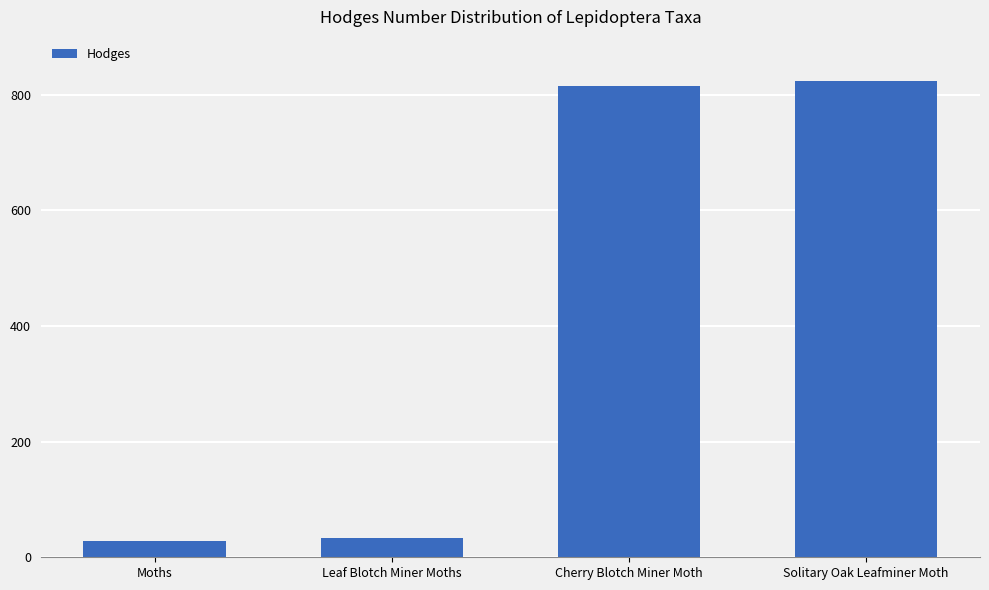

What is the sum of all values?

1700.2